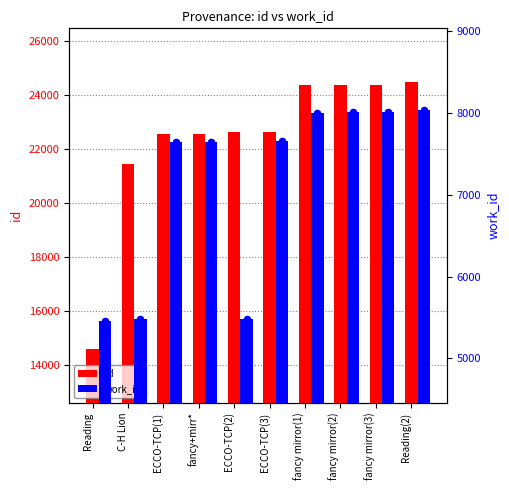

Which series contains the lowest Y value?

work_id